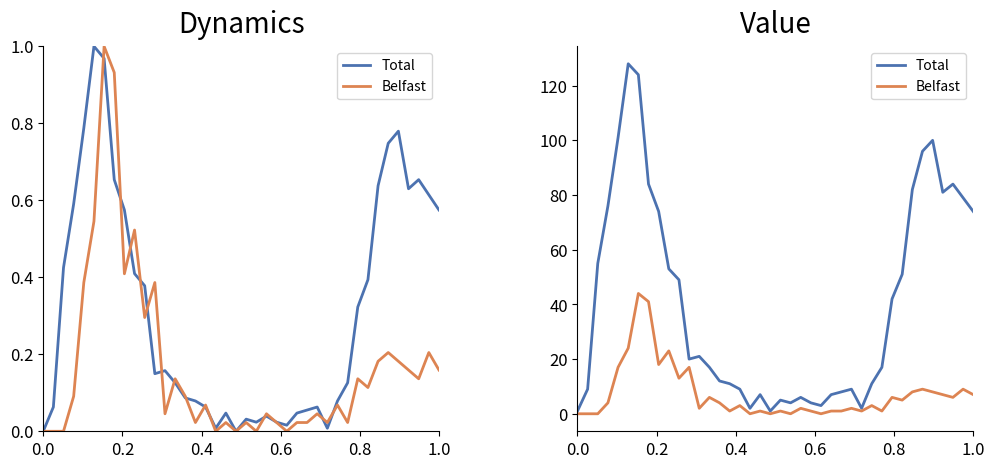

What is the label of the 5th point from the left?

0.8